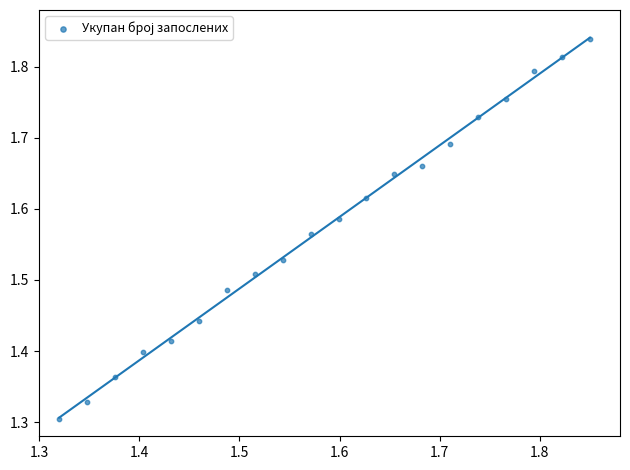

What is the range of X values (max minus min)?

0.5